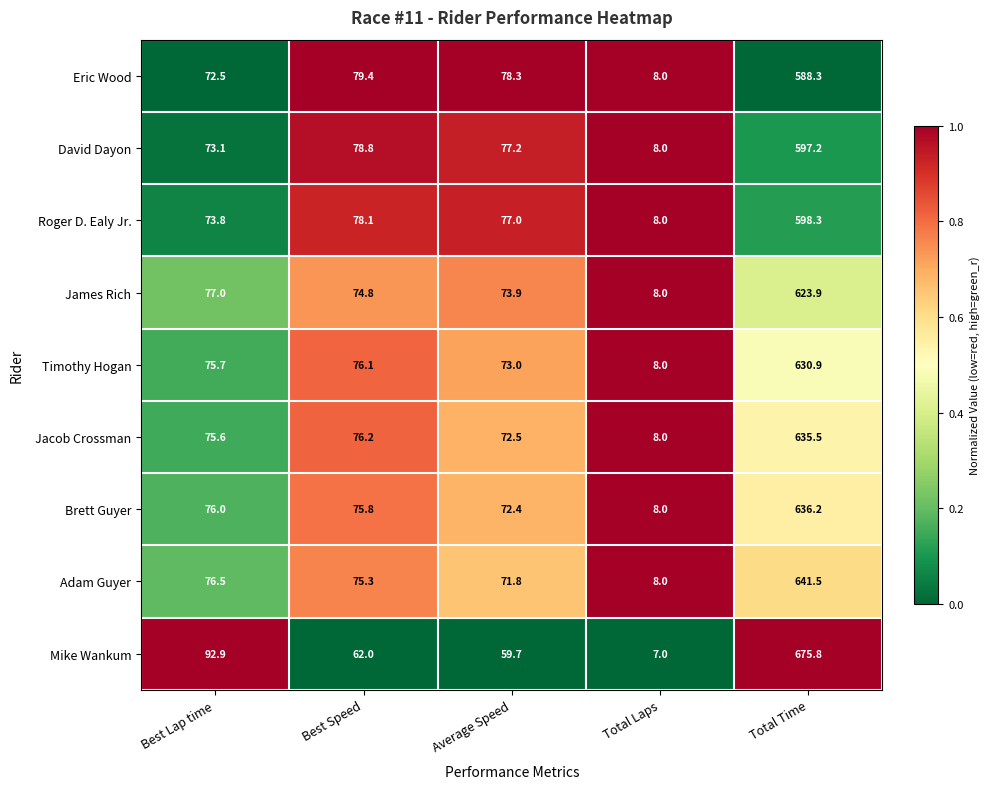

What is the sum of the Brett Guyer values at Average Speed and Total Time?

708.6